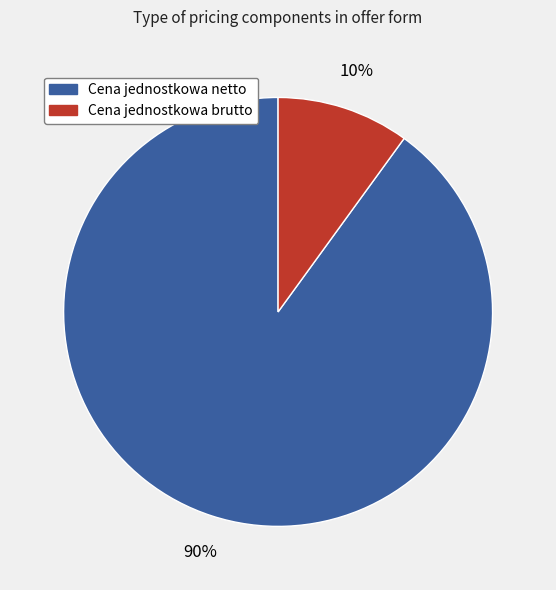

To the nearest percent, what is the difference between the Cena jednostkowa netto and Cena jednostkowa brutto slice percentages?

80%